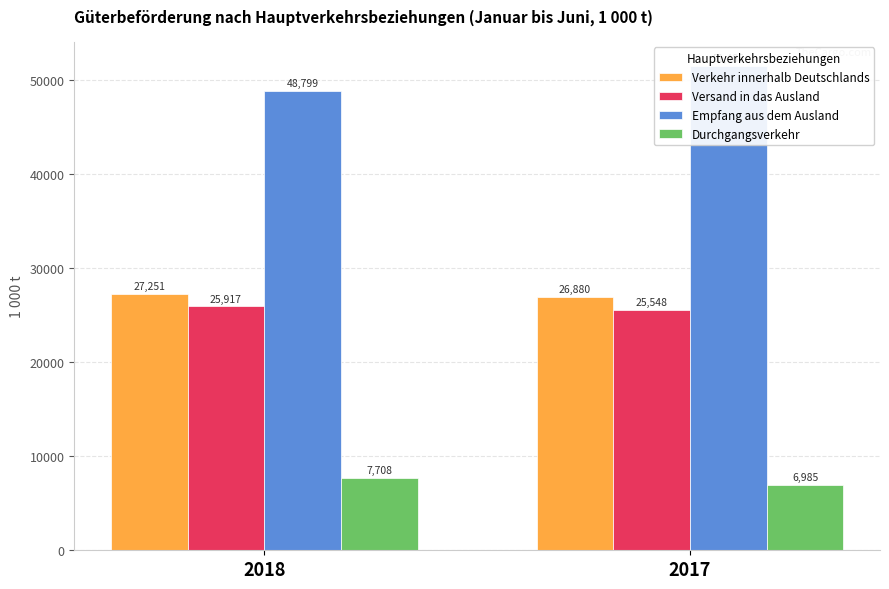

The Versand in das Ausland series shows 38594.2 at 2017. True or false?

False